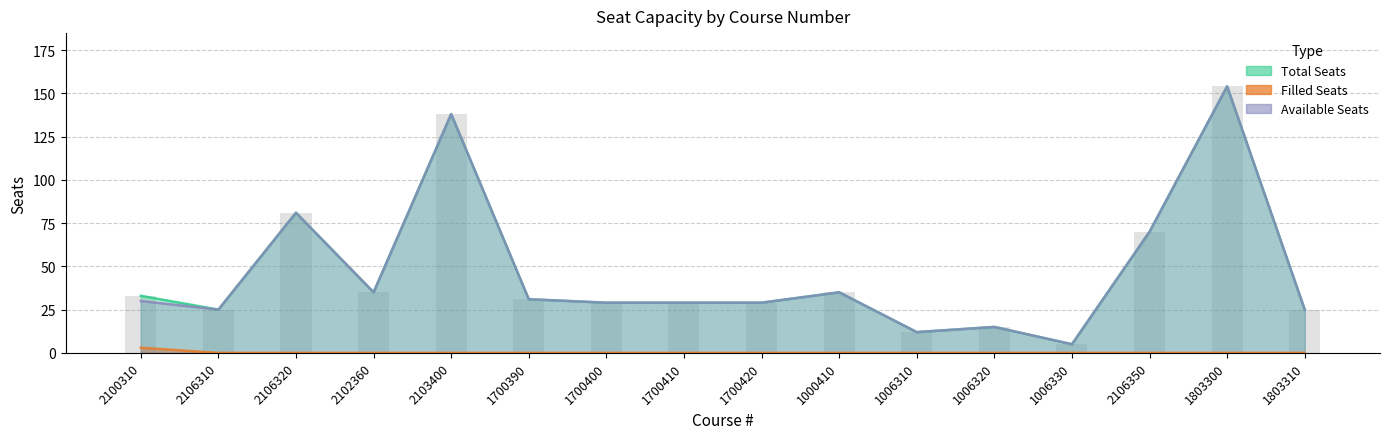

Which label corresponds to the largest value in the chart?

1803300